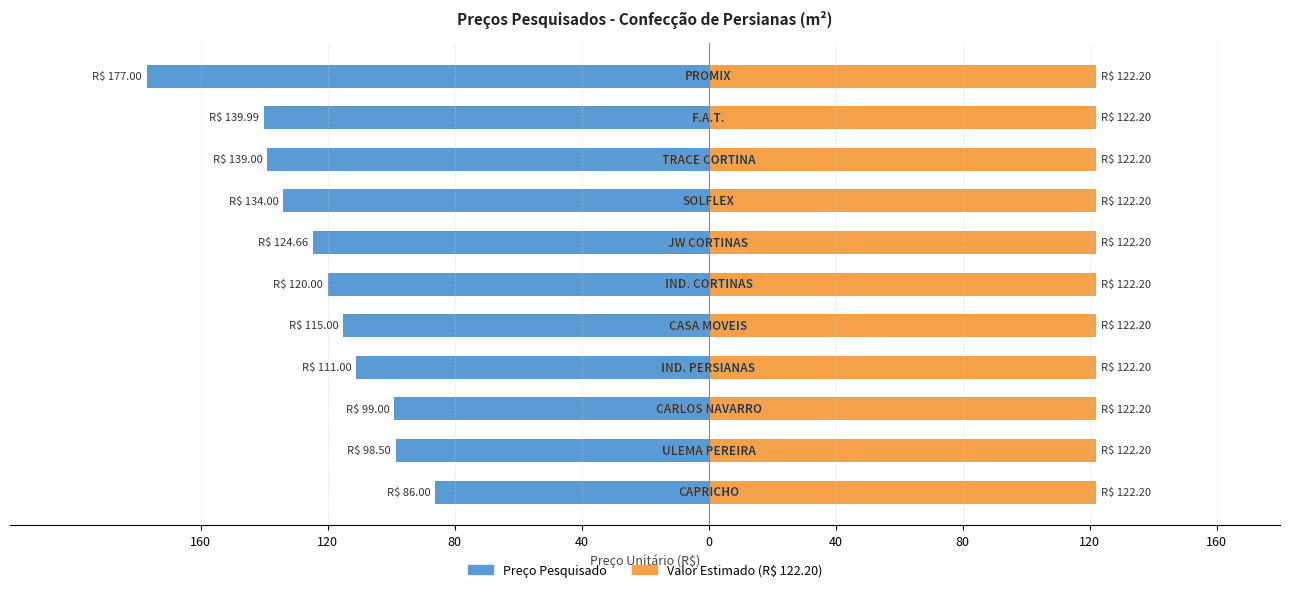

Count the number of categories in the chart.

11